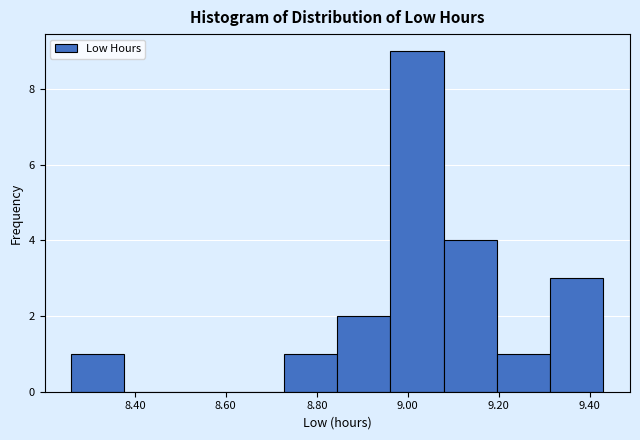

Reading left to right, transcribe this chart: for each bar, give the range it covers on the x-axis and its height. Neither the bar edges nor the heights are printed on the chart, so give them approximately, as read against the axes.

8.26 to 8.38: 1
8.38 to 8.50: 0
8.50 to 8.62: 0
8.62 to 8.72: 0
8.72 to 8.84: 1
8.84 to 8.96: 2
8.96 to 9.08: 9
9.08 to 9.20: 4
9.20 to 9.32: 1
9.32 to 9.44: 3